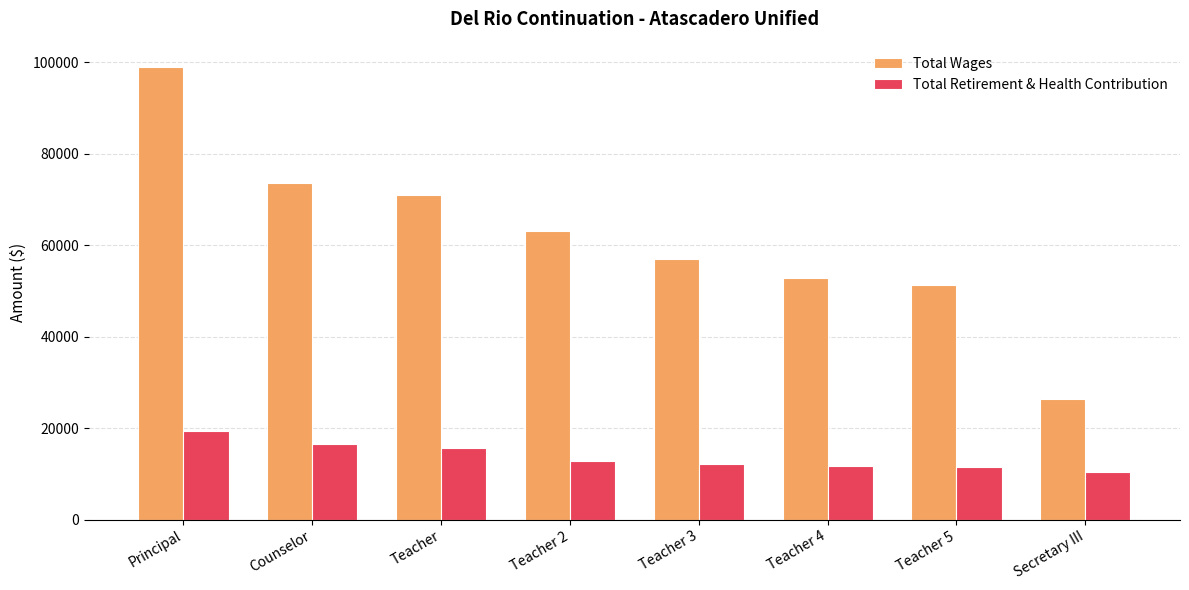

At how many categories does at least one series exceed 56332?

5